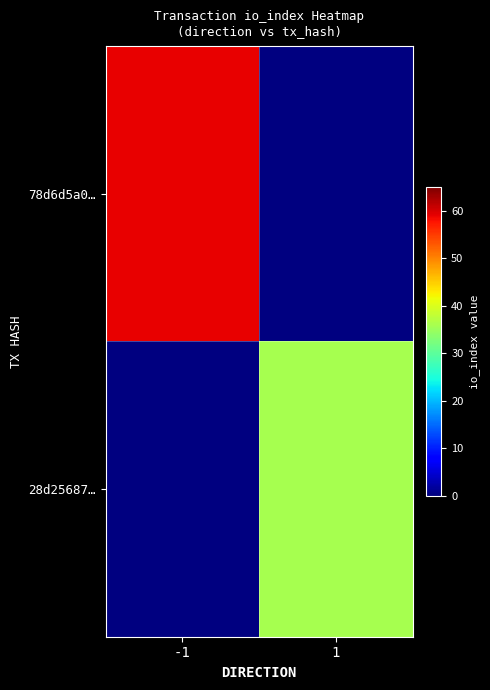

Which category has the highest value in the 28d25687… series?

-1